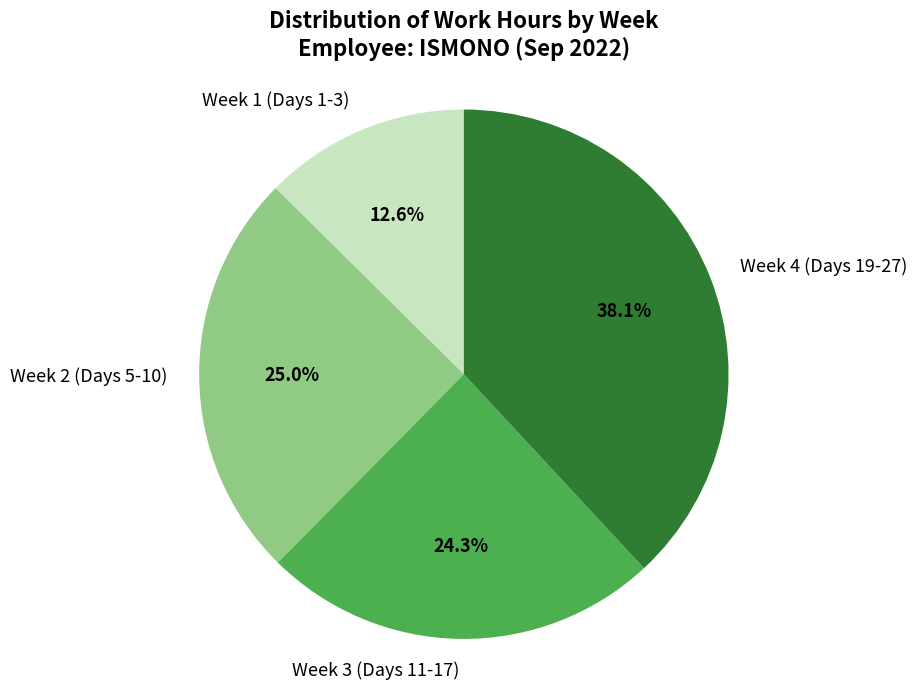

Which category has the biggest portion of the pie?

Week 4 (Days 19-27)